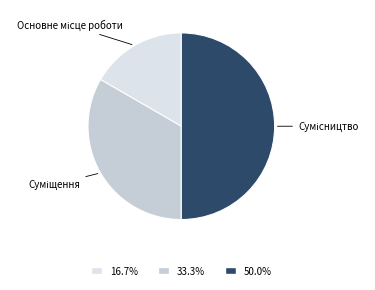

To the nearest percent, what portion does Сумісництво represent?

50%